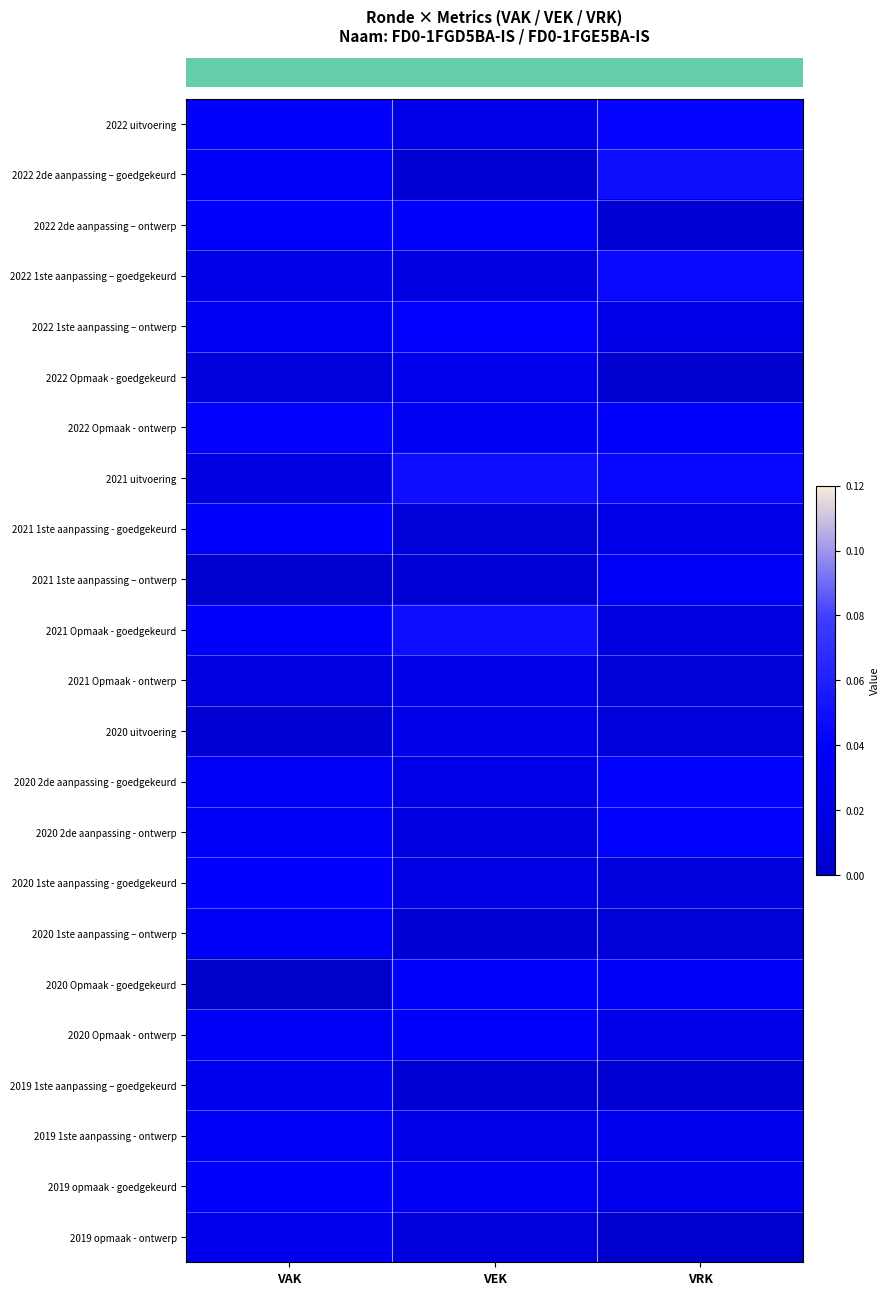

Count the number of categories in the chart.

3